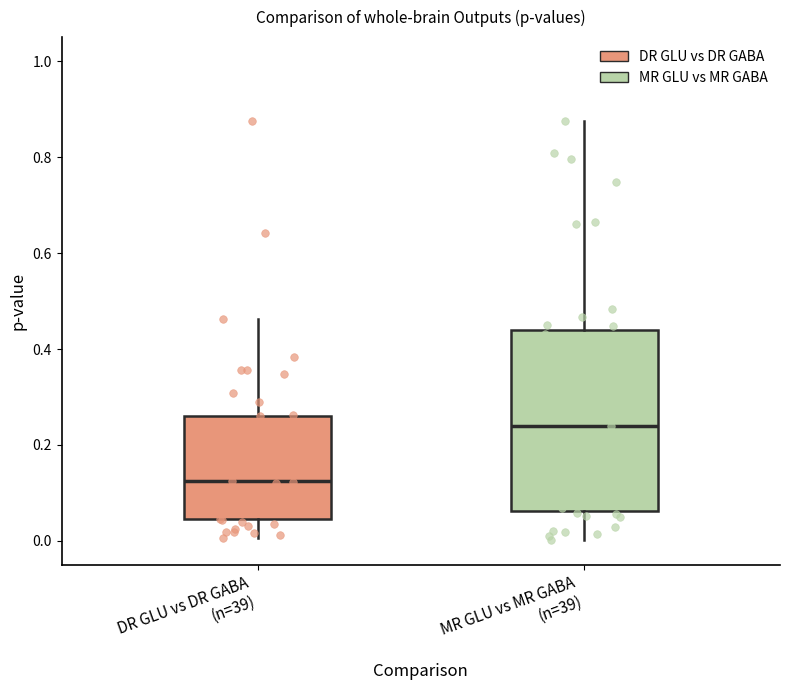

Which box's median line is the lowest?

DR GLU vs DR GABA (n=39)